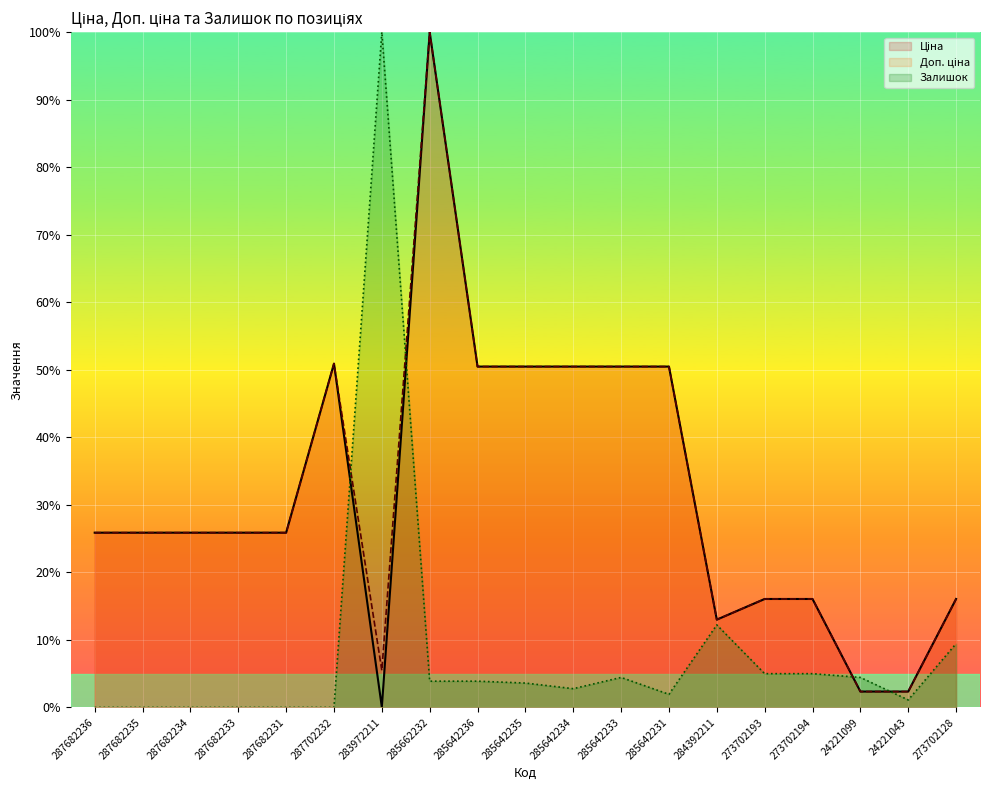

Where is the first local minimum for Залишок?

285642234